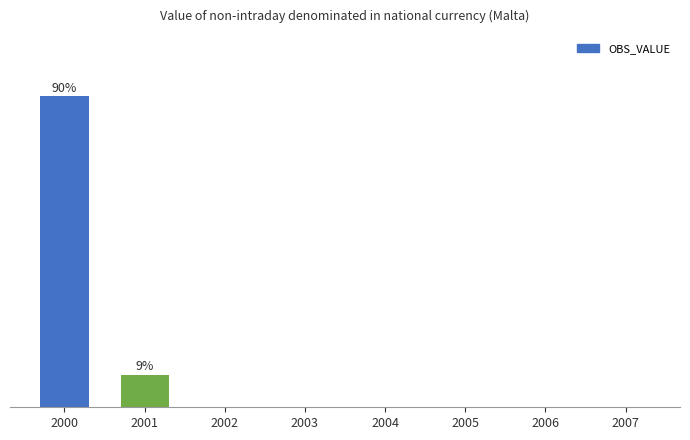

List the labels in order of value, smallest first.

2002, 2004, 2005, 2006, 2007, 2003, 2001, 2000